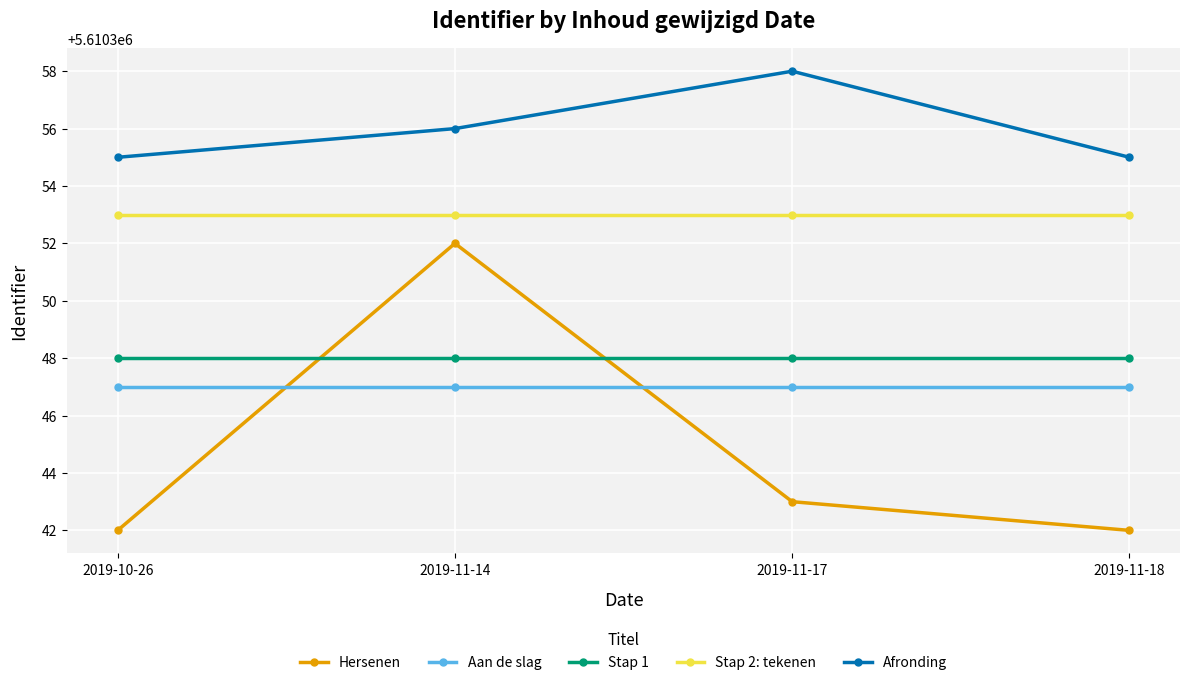

Reading left to right, extract all data points from this chart.

Hersenen: 5610342	5610352	5610343	5610342
Aan de slag: 5610347	5610347	5610347	5610347
Stap 1: 5610348	5610348	5610348	5610348
Stap 2: tekenen: 5610353	5610353	5610353	5610353
Afronding: 5610355	5610356	5610358	5610355